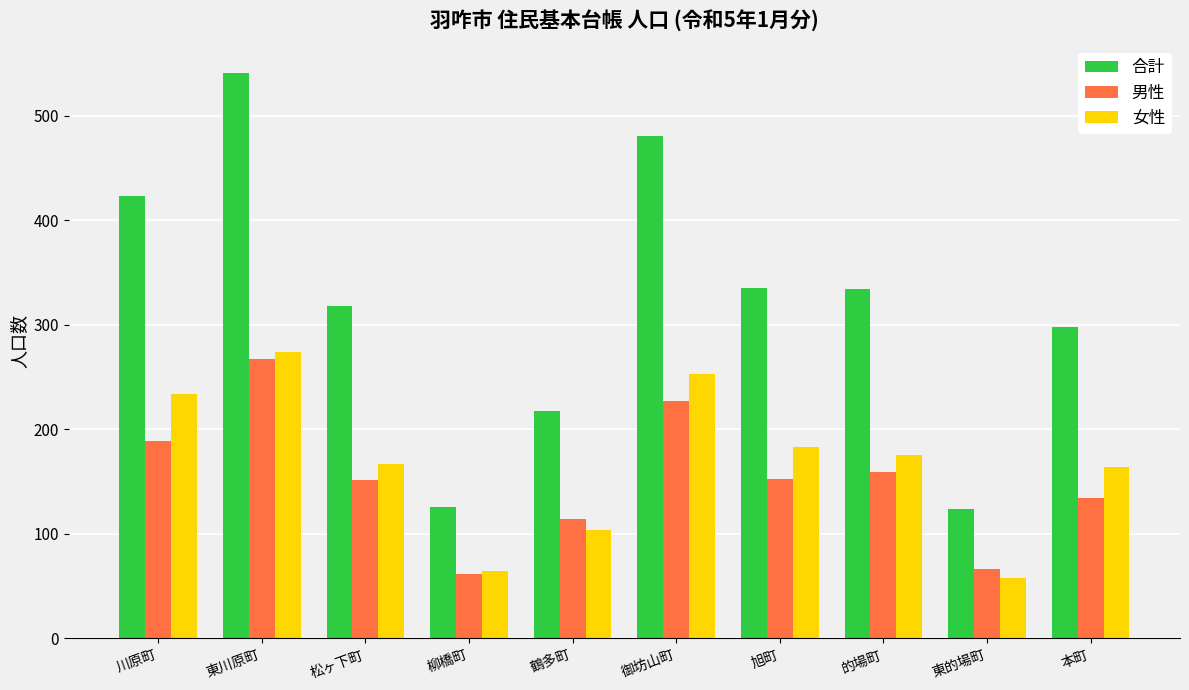

Read the 男性 value at 東的場町.

66